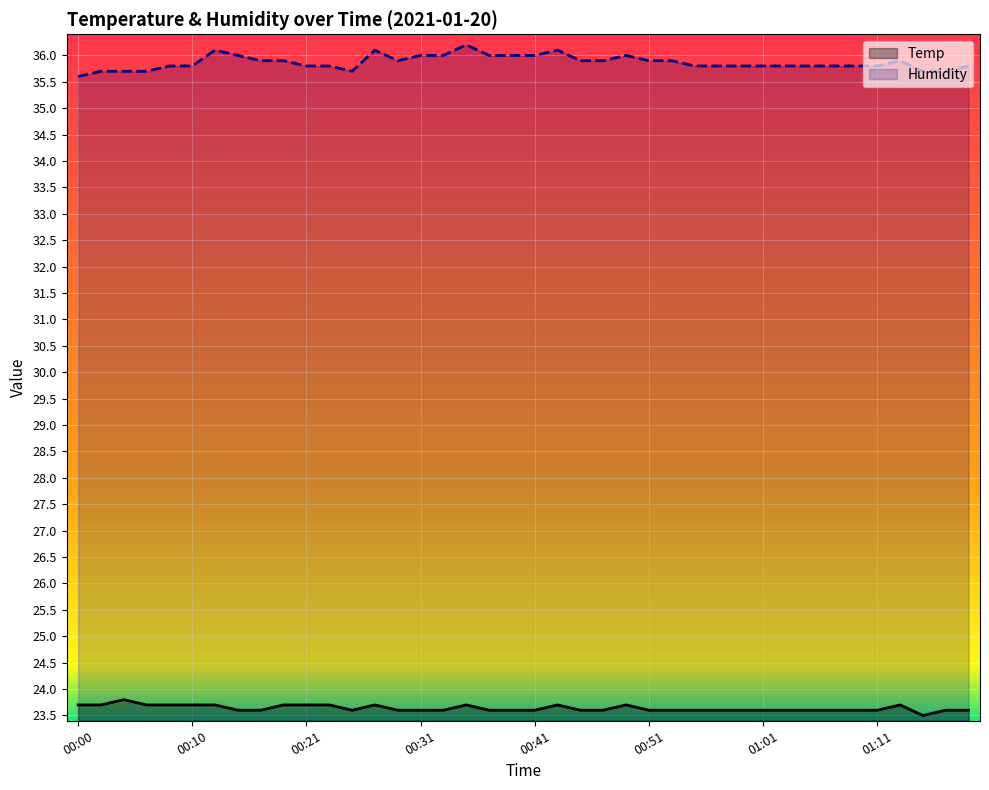

Which series has the largest total across all categories?

Humidity